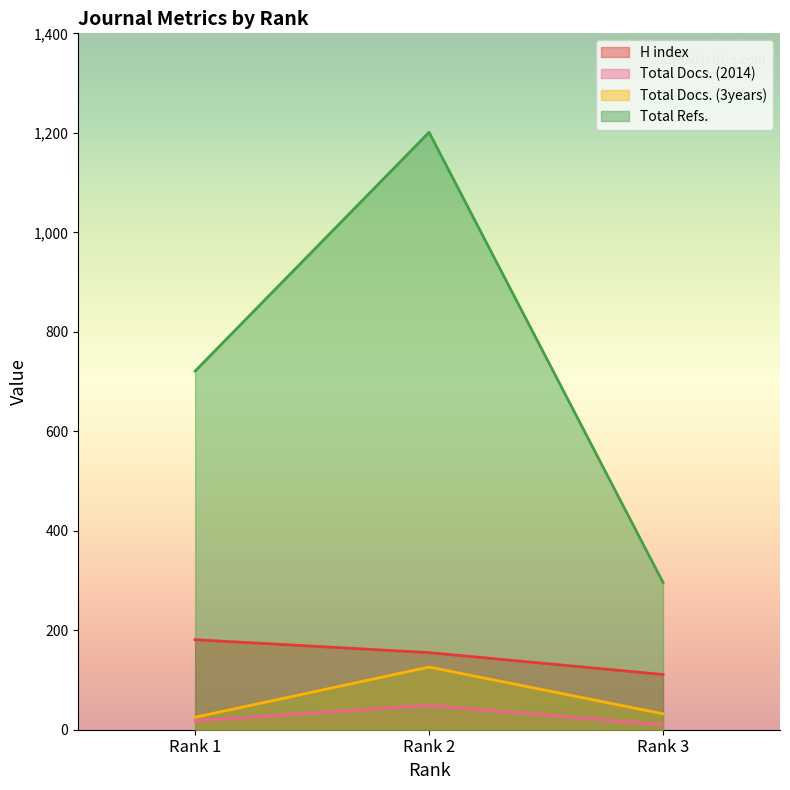

How many values in the Total Refs. series are below 721?

1